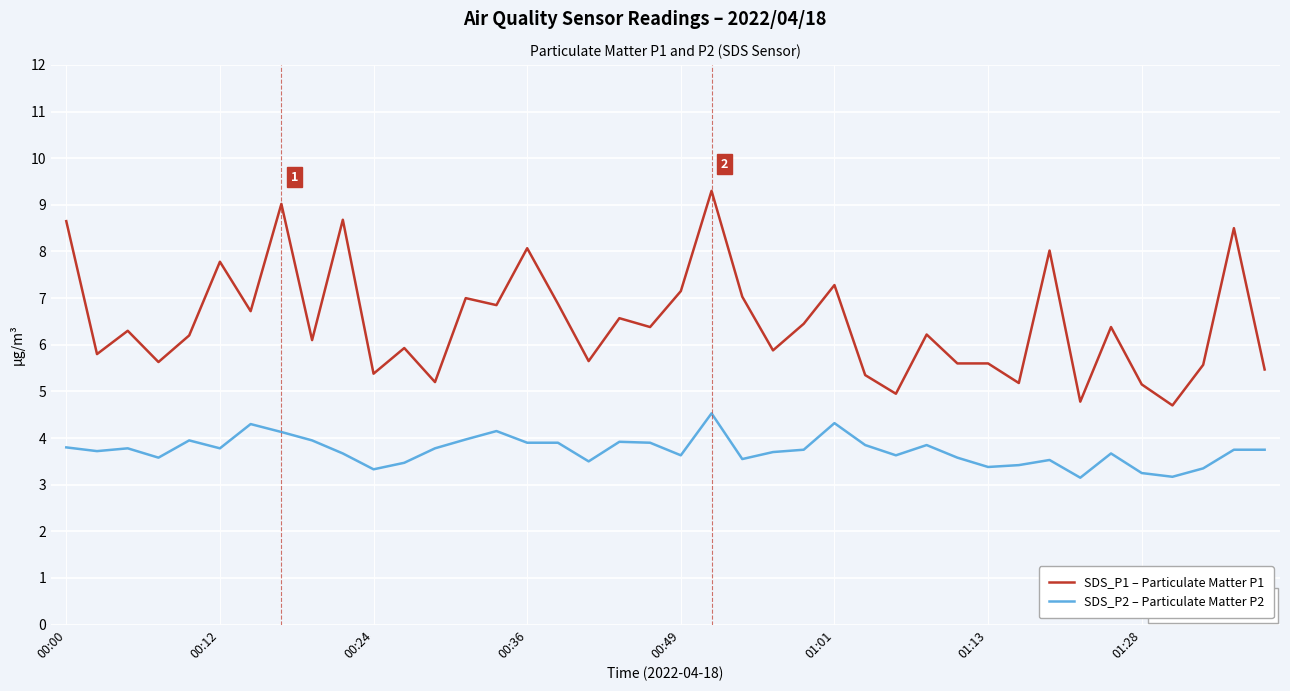

Which series has the largest range (max minus min)?

SDS_P1 – Particulate Matter P1